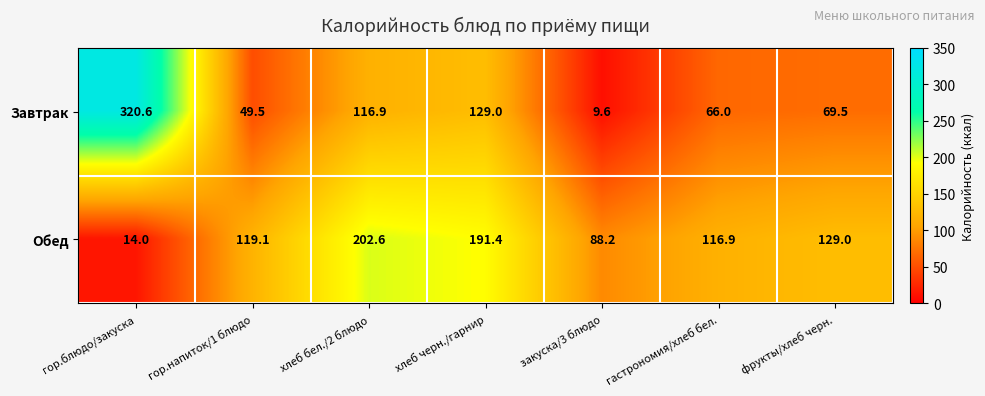

At which label is Обед closest to 108?

гастрономия/хлеб бел.